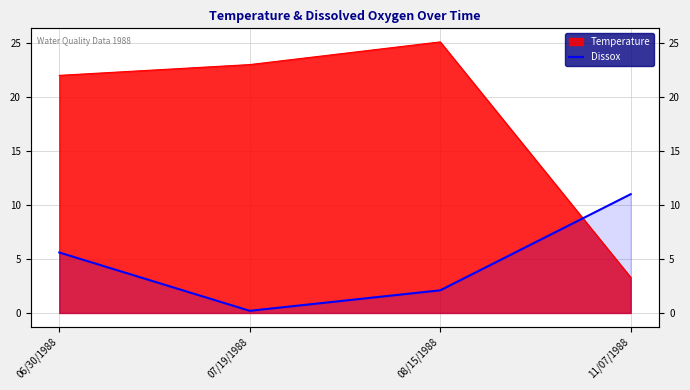

What is the label of the 2nd point from the right?

08/15/1988